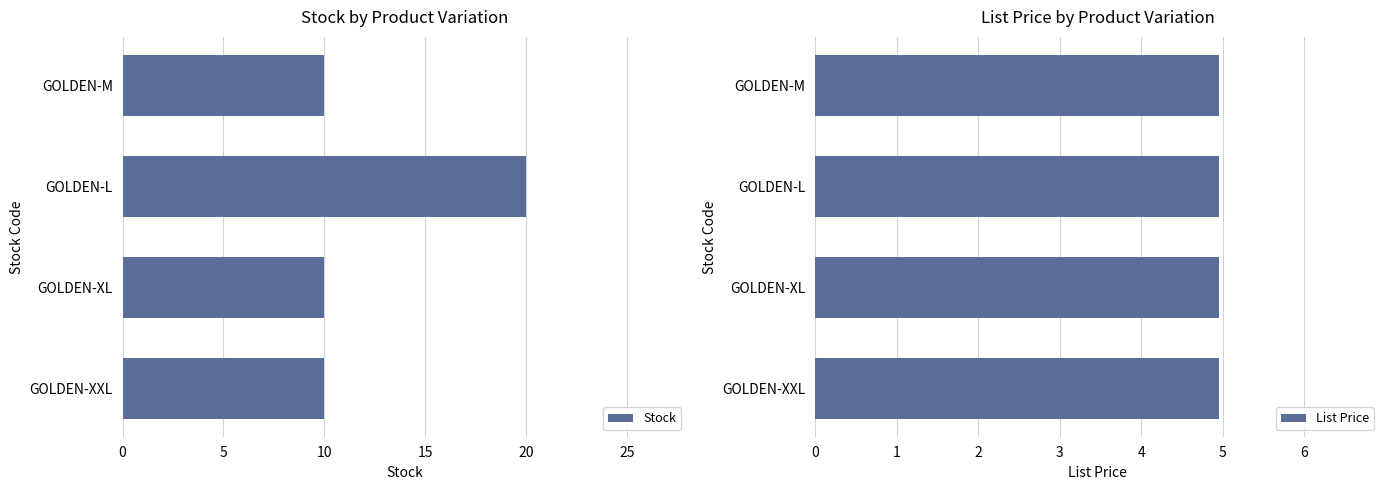

Is it true that Stock equals 10.0 at 10?

True